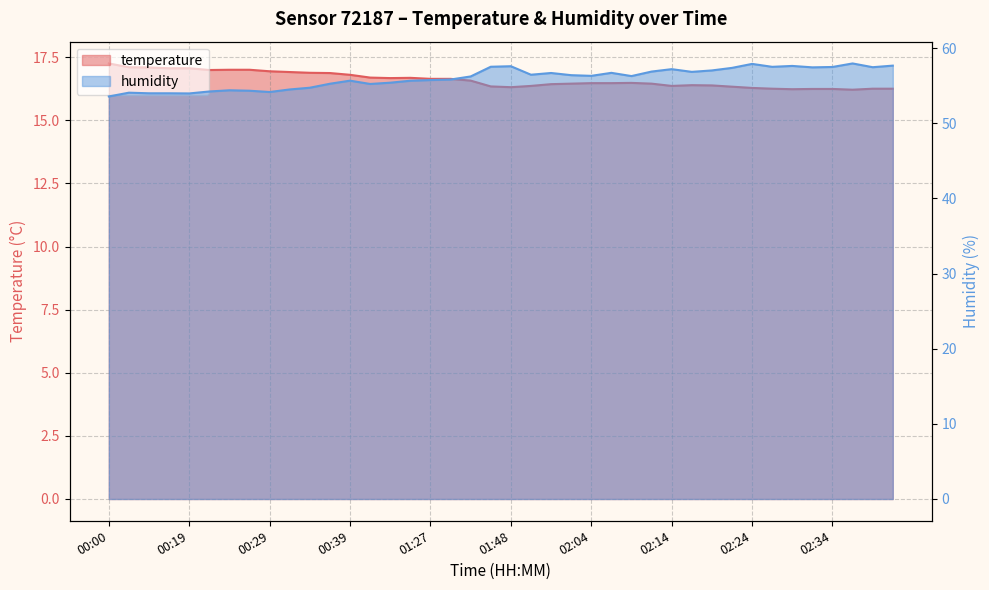

Reading right to left, extract all data points from this chart.

temperature: 16.2	16.2	16.2	16.2	16.2	16.2	16.2	16.3	16.3	16.4	16.4	16.4	16.4	16.5	16.5	16.5	16.4	16.4	16.4	16.3	16.3	16.6	16.6	16.6	16.7	16.7	16.7	16.8	16.9	16.9	16.9	16.9	17.0	17.0	17.0	17.1	17.1	17.1	17.1	17.2
humidity: 57.7	57.5	58.0	57.5	57.4	57.6	57.5	57.9	57.4	57.0	56.8	57.2	56.9	56.3	56.7	56.3	56.4	56.7	56.5	57.6	57.5	56.2	55.8	55.7	55.6	55.4	55.2	55.7	55.2	54.7	54.5	54.1	54.3	54.4	54.2	54.0	54.0	54.0	54.1	53.6